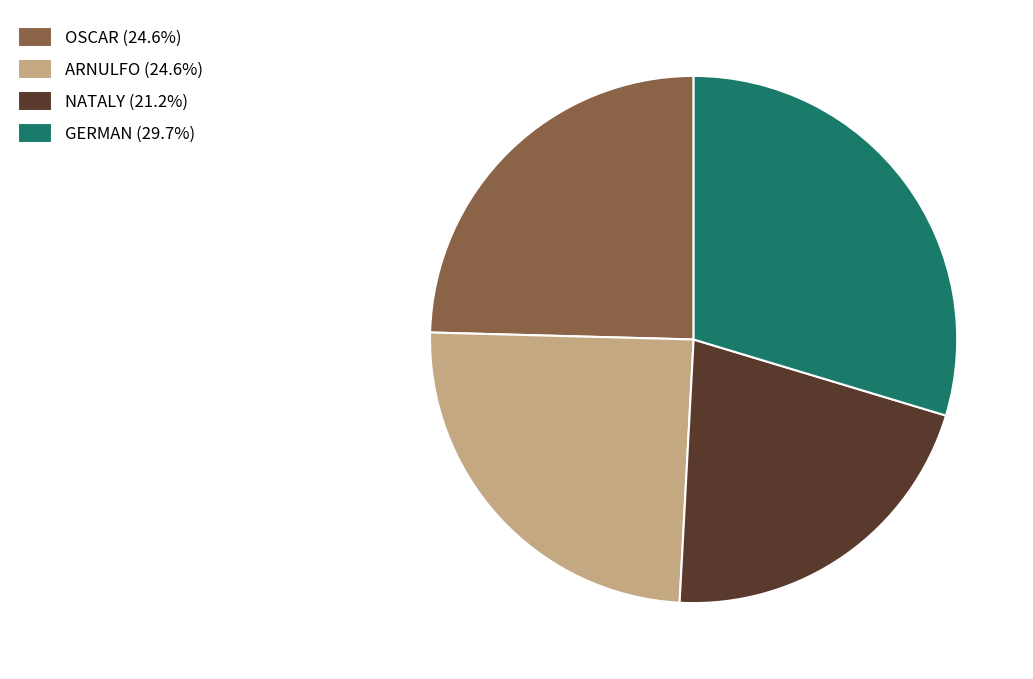

Is the sum of GERMAN (29.7%) and ARNULFO (24.6%) greater than half?

Yes